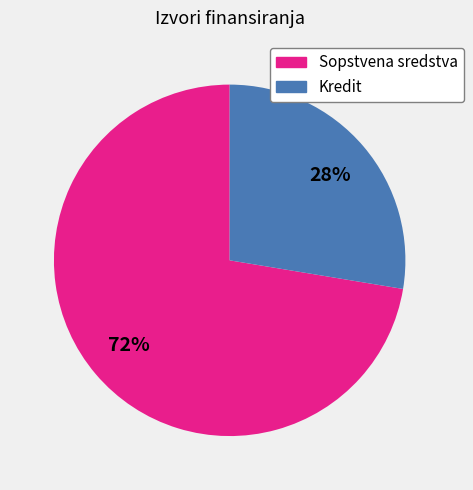

Approximately how many times larger is the value at Sopstvena sredstva compared to Kredit?

2.6